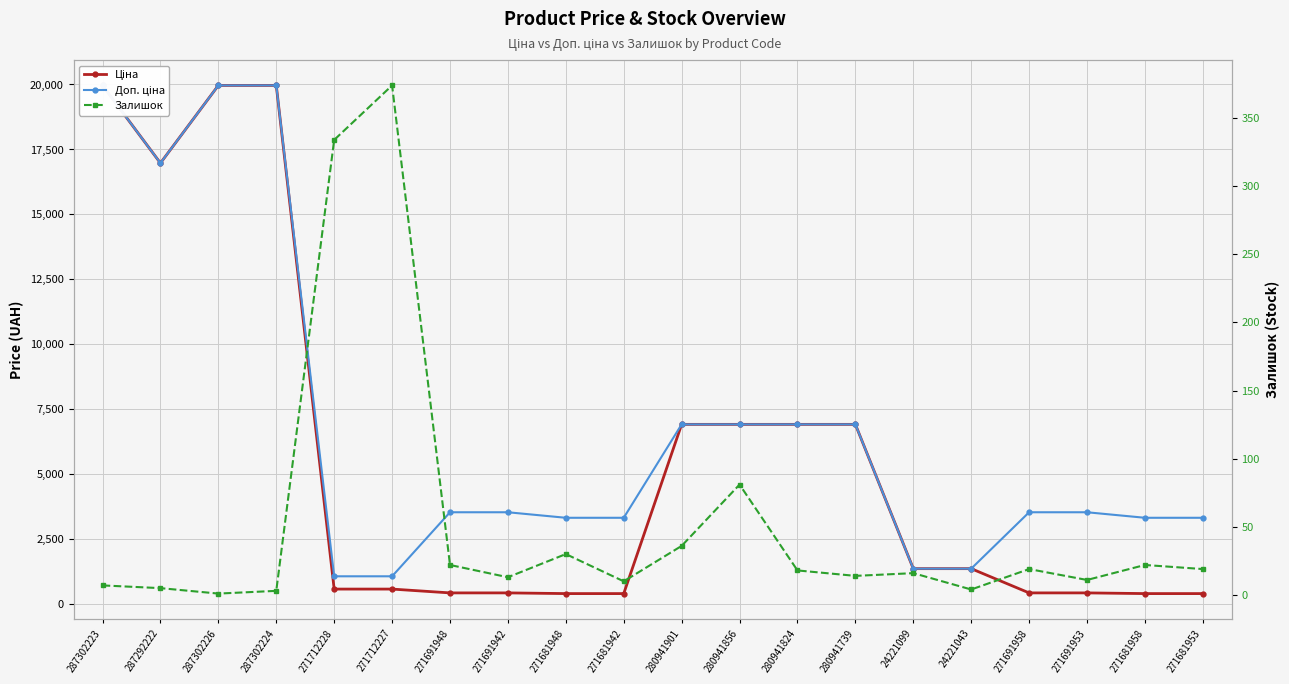

Reading left to right, list all the values displayed in this chart.

Ціна: 287302223=19964.2	287292222=16976.3	287302226=19964.2	287302224=19964.2	271712228=589.9	271712227=589.9	271691948=443.1	271691942=443.1	271681948=416.6	271681942=416.6	280941901=6925.7	280941856=6925.7	280941824=6925.7	280941739=6925.7	24221099=1375.4	24221043=1375.4	271691958=443.1	271691953=443.1	271681958=416.6	271681953=416.6
Доп. ціна: 287302223=19964.2	287292222=16976.3	287302226=19964.2	287302224=19964.2	271712228=1081.7	271712227=1081.7	271691948=3545.0	271691942=3545.0	271681948=3332.5	271681942=3332.5	280941901=6925.7	280941856=6925.7	280941824=6925.7	280941739=6925.7	24221099=1375.0	24221043=1375.0	271691958=3545.0	271691953=3545.0	271681958=3332.5	271681953=3332.5
Залишок: 287302223=7.0	287292222=5.0	287302226=1.0	287302224=3.0	271712228=334.0	271712227=374.0	271691948=22.0	271691942=13.0	271681948=30.0	271681942=10.0	280941901=36.0	280941856=81.0	280941824=18.0	280941739=14.0	24221099=16.0	24221043=4.0	271691958=19.0	271691953=11.0	271681958=22.0	271681953=19.0